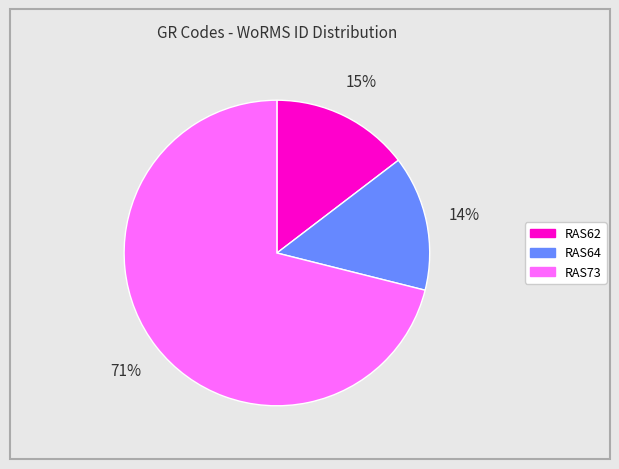

How many slices are in this pie chart?

3